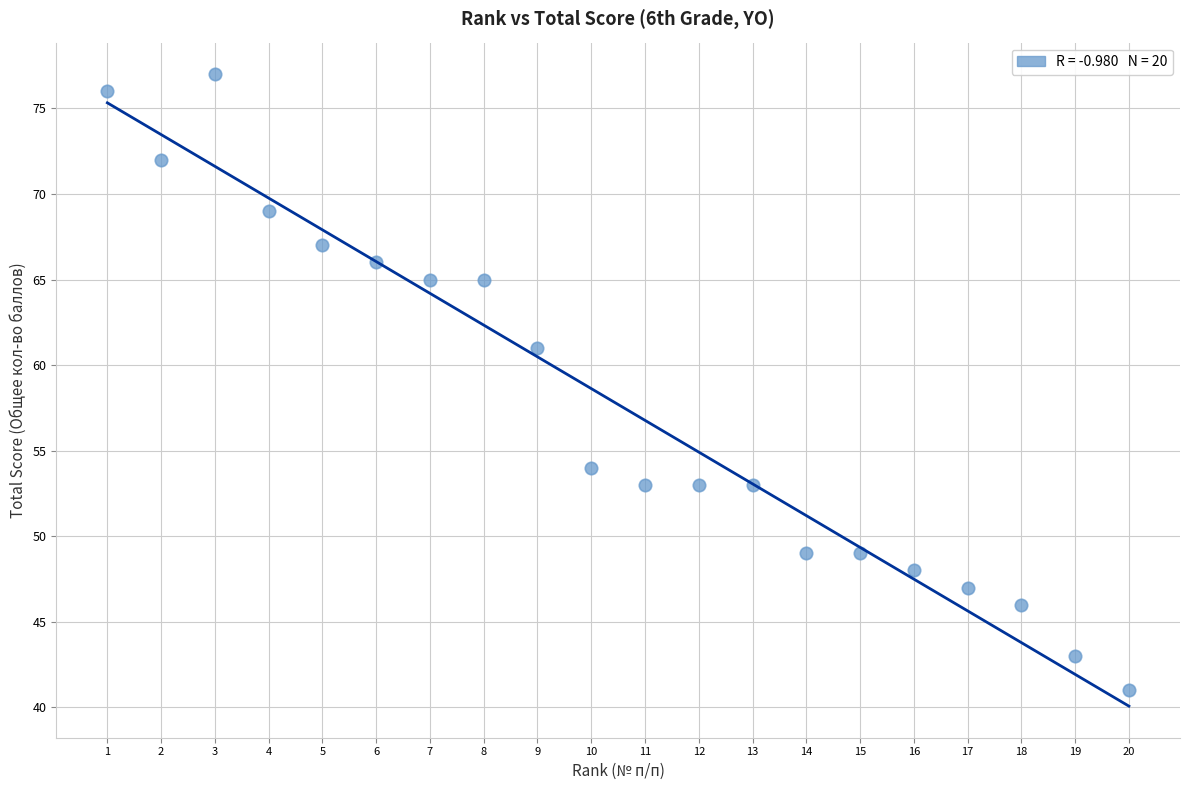

What is the range of Y values (max minus min)?

36